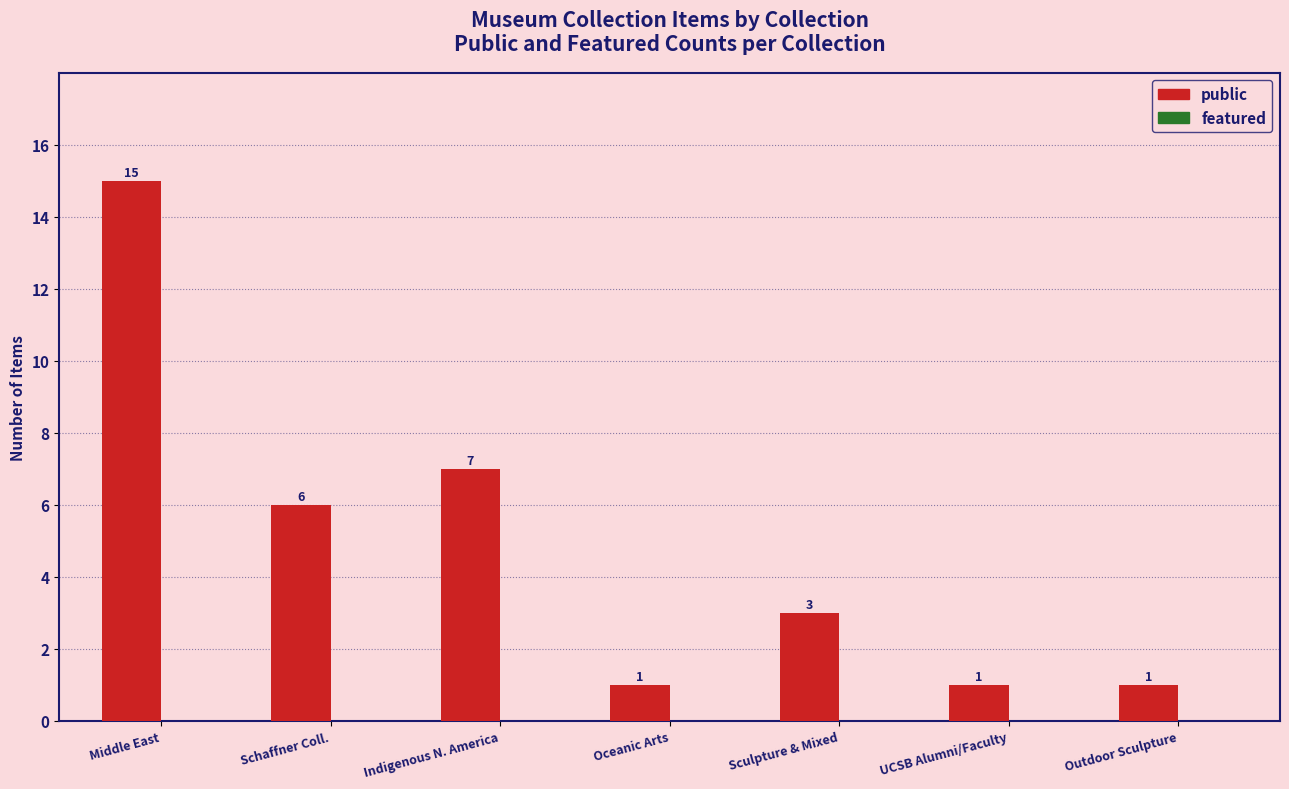

Reading left to right, transcribe all the data shown in this chart.

Middle East=15	Schaffner Coll.=6	Indigenous N. America=7	Oceanic Arts=1	Sculpture & Mixed=3	UCSB Alumni/Faculty=1	Outdoor Sculpture=1